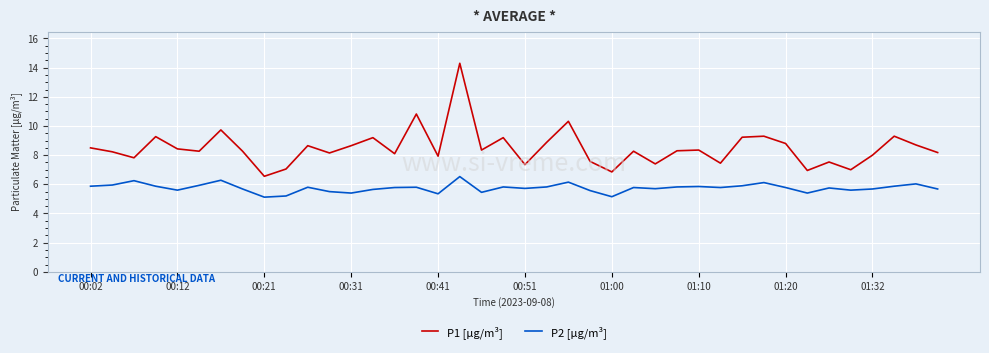

What is the smallest value displayed?

5.1